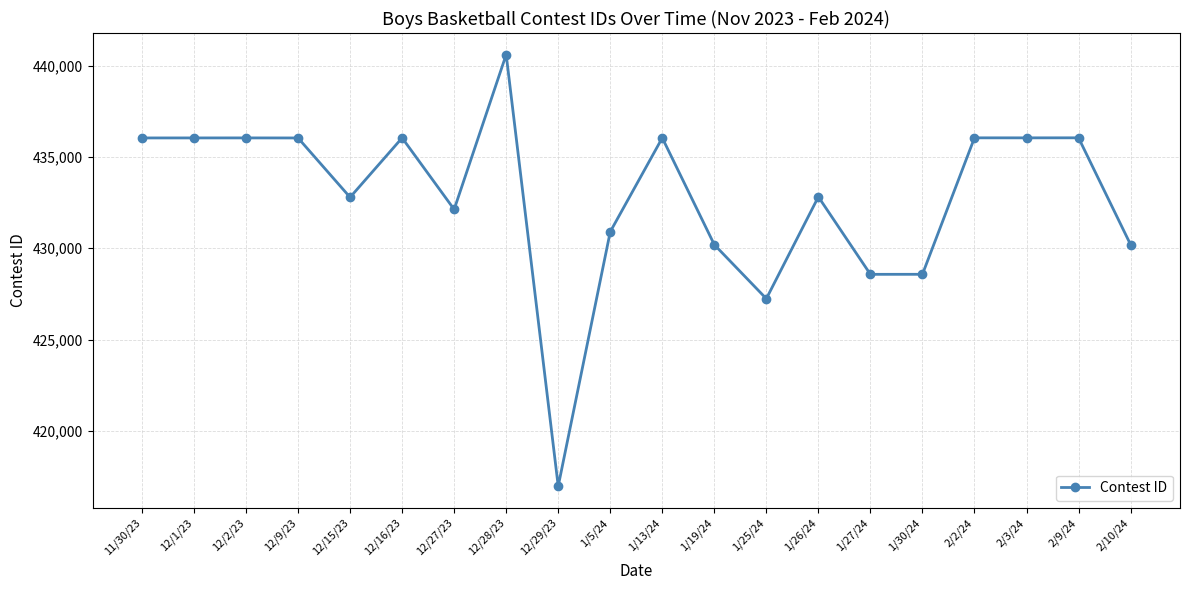

What is the approximate value at 12/2/23?

436044